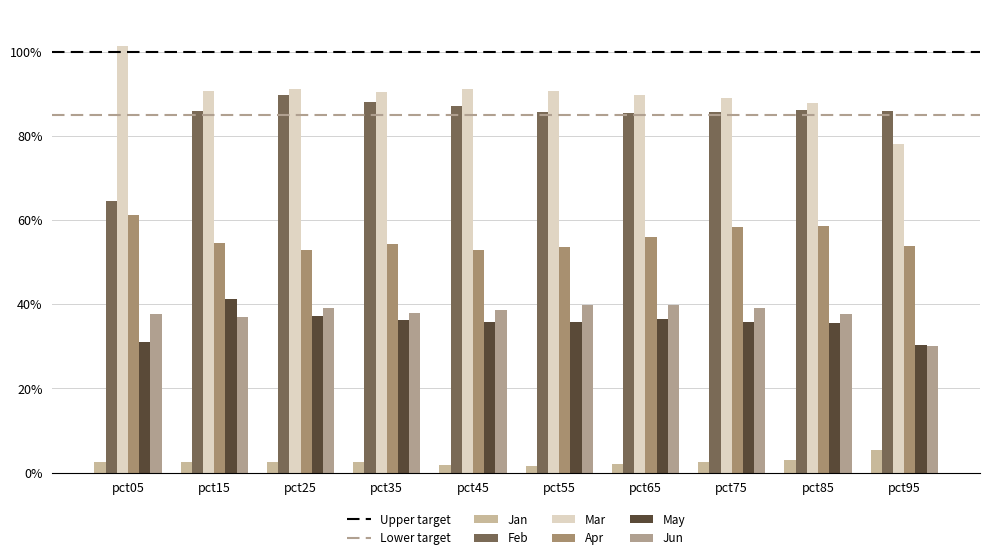

Are the bars horizontal?

No